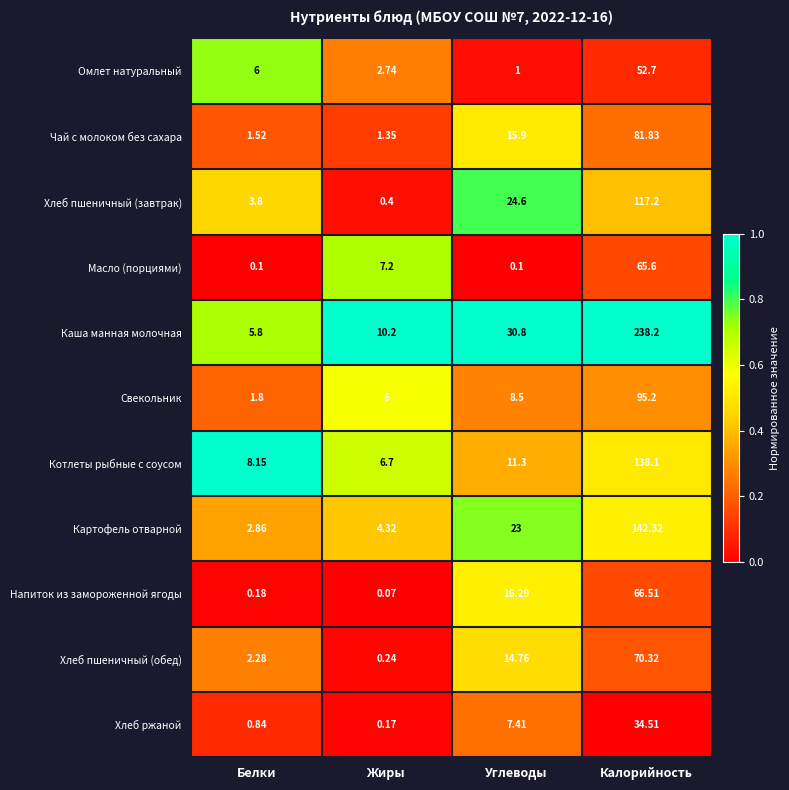

What is the difference between the highest and lowest values at Калорийность?

203.7